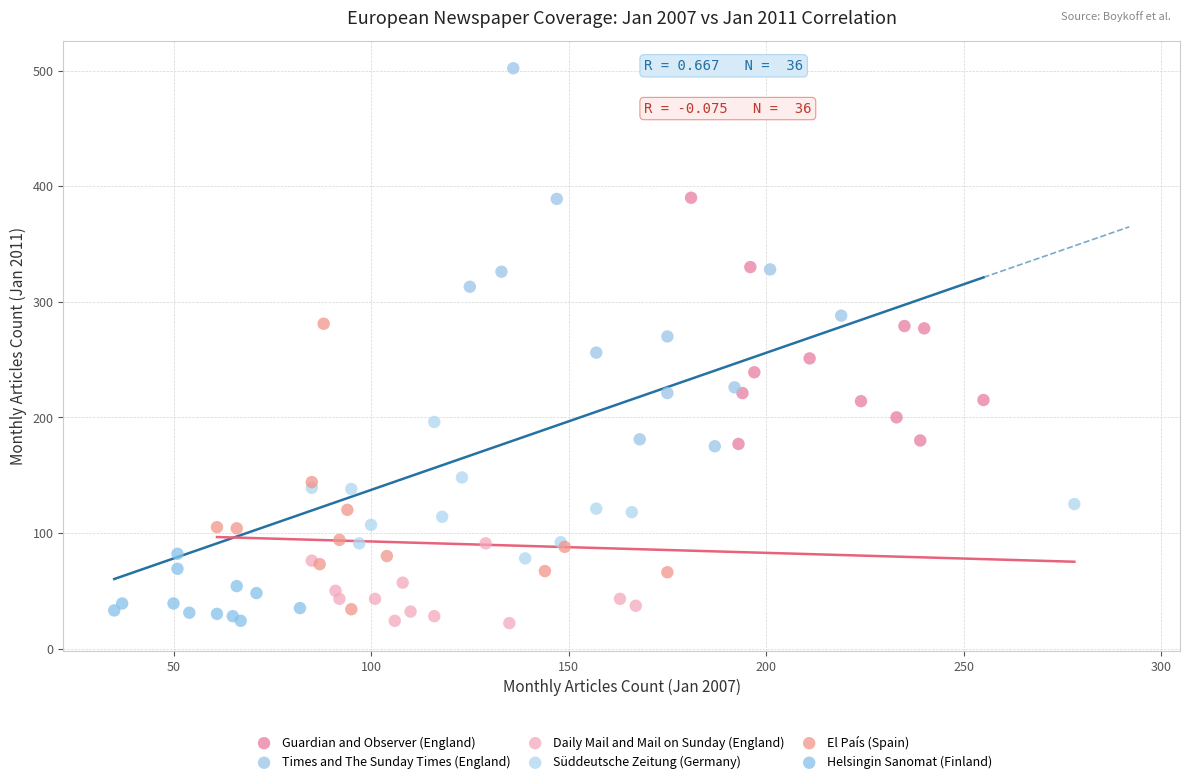

Which series reaches the maximum Y coordinate?

Times and The Sunday Times (England)